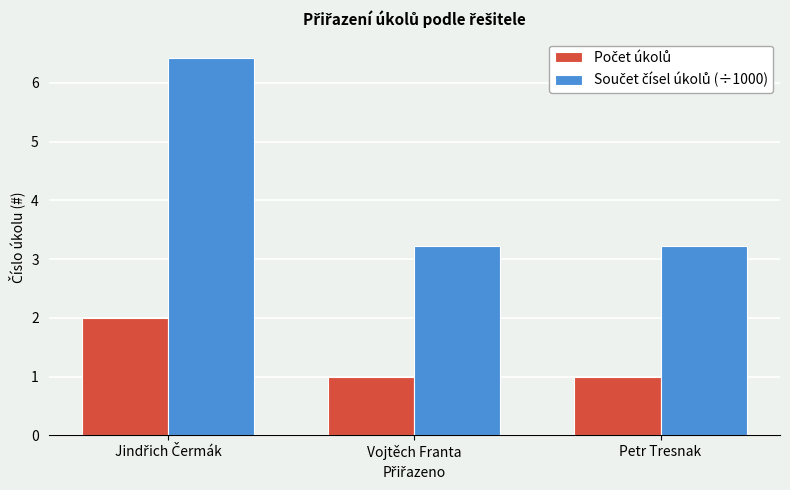

What is the minimum value shown in the chart?

1.0